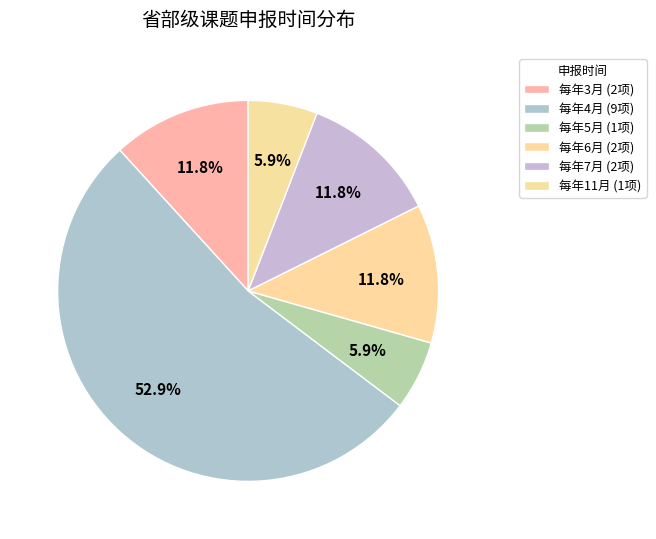

To the nearest percent, what is the difference between the largest and smallest slice percentages?

47%